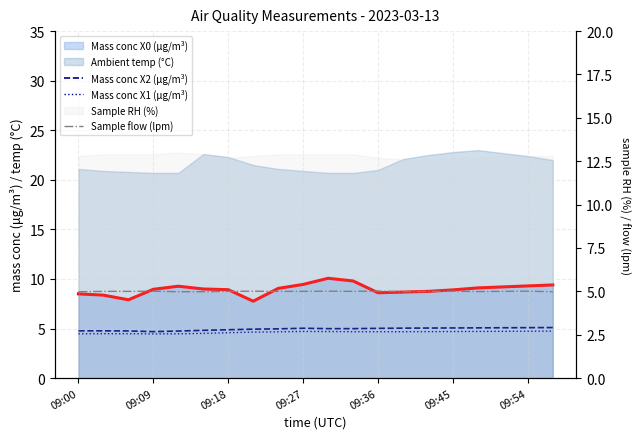

How many data points does each series have?

20